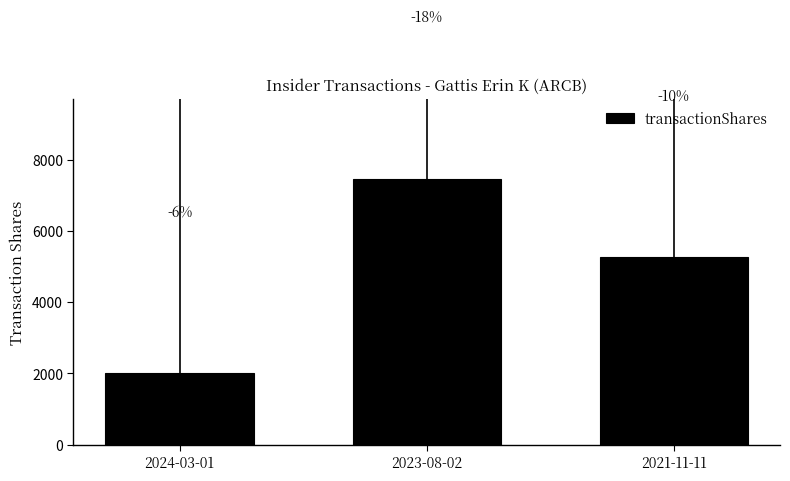

How many bars are there in total?

3